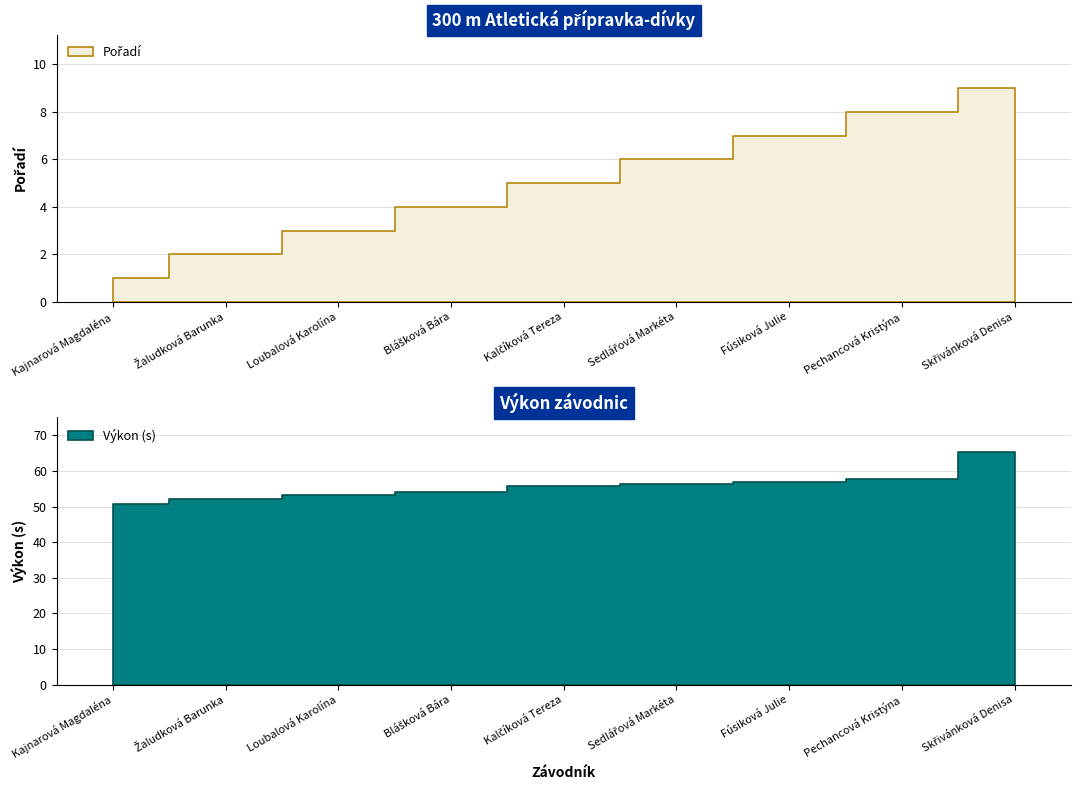

True or false: Pořadí and Výkon intersect in this chart.

False